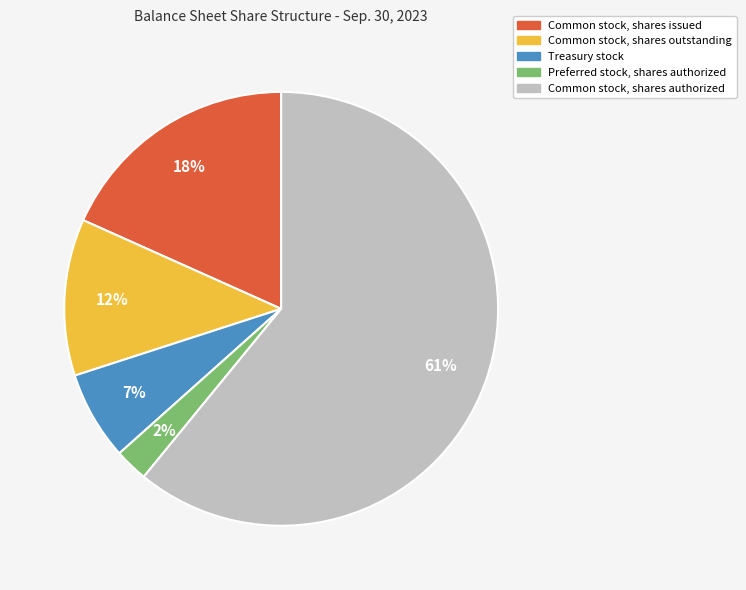

Does Common stock, shares authorized account for over 50% of the chart?

Yes